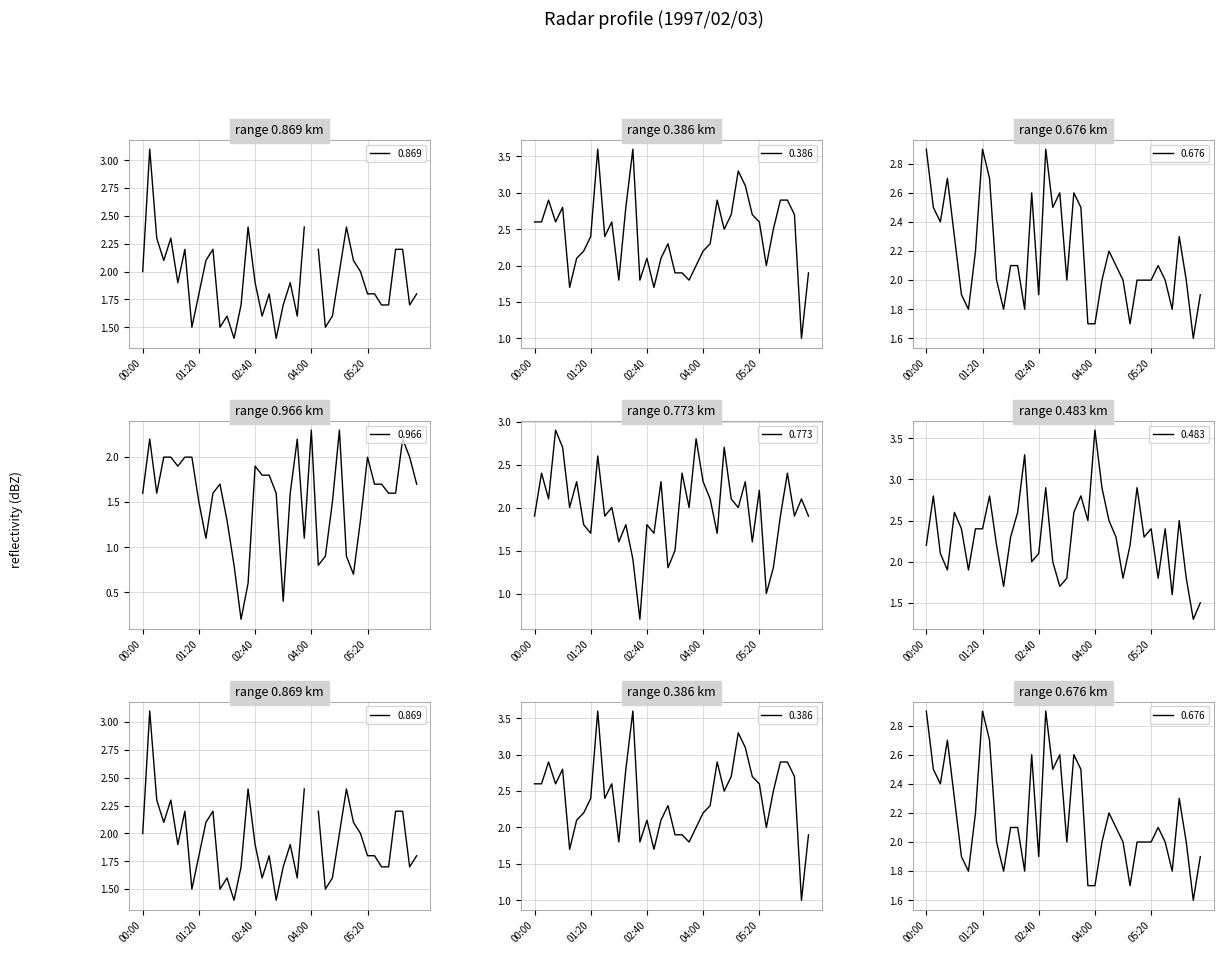

Which category has the lowest value in the 0.966 series?

1997/02/03 02:20